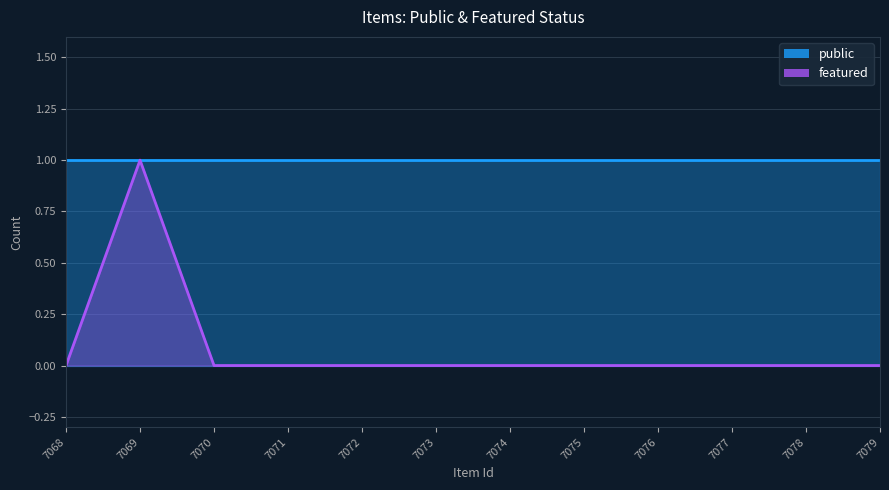

Reading left to right, extract all data points from this chart.

0	1	0	0	0	0	0	0	0	0	0	0